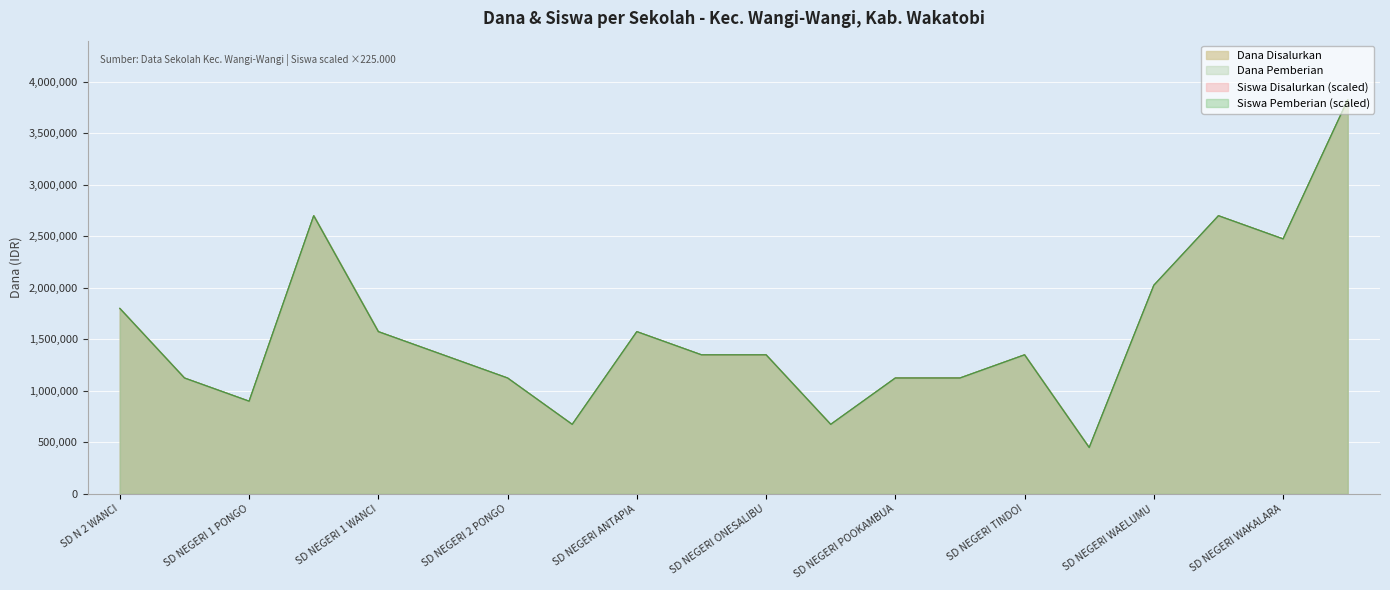

Reading left to right, list all the values displayed in this chart.

Dana Disalurkan: 1800000	1125000	900000	2700000	1575000	1350000	1125000	675000	1575000	1350000	1350000	675000	1125000	1125000	1350000	450000	2025000	2700000	2475000	3825000
Dana Pemberian: 1800000	1125000	900000	2700000	1575000	1350000	1125000	675000	1575000	1350000	1350000	675000	1125000	1125000	1350000	450000	2025000	2700000	2475000	3825000
Siswa Disalurkan: 1800000	1125000	900000	2700000	1575000	1350000	1125000	675000	1575000	1350000	1350000	675000	1125000	1125000	1350000	450000	2025000	2700000	2475000	3825000
Siswa Pemberian: 1800000	1125000	900000	2700000	1575000	1350000	1125000	675000	1575000	1350000	1350000	675000	1125000	1125000	1350000	450000	2025000	2700000	2475000	3825000